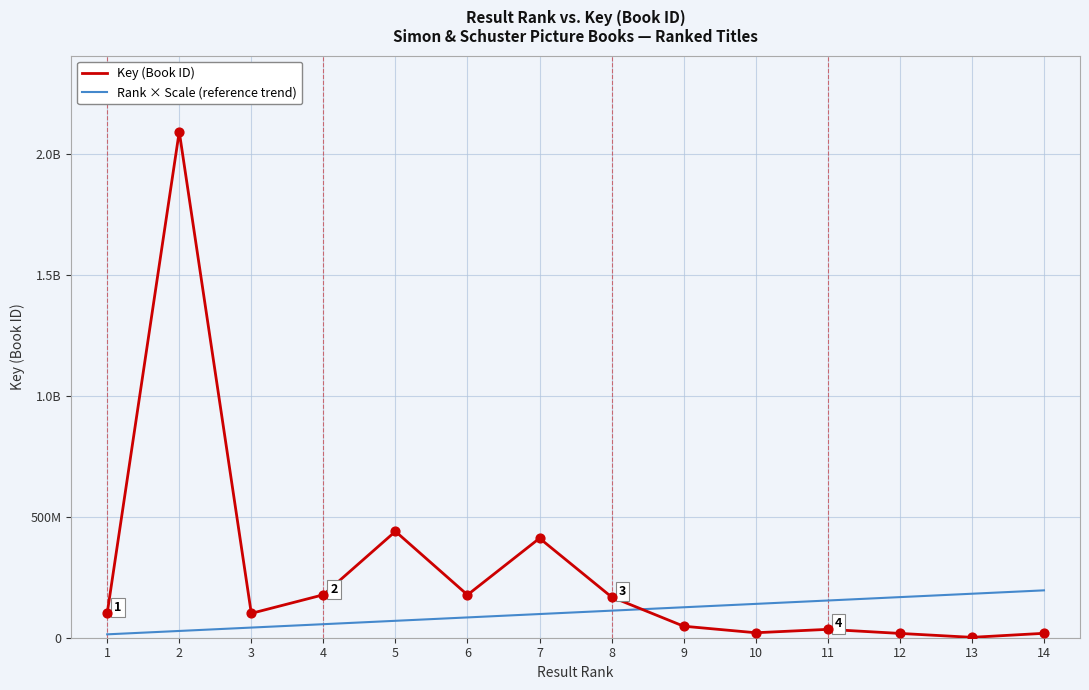

At which category is the sum across all series the highest?

2